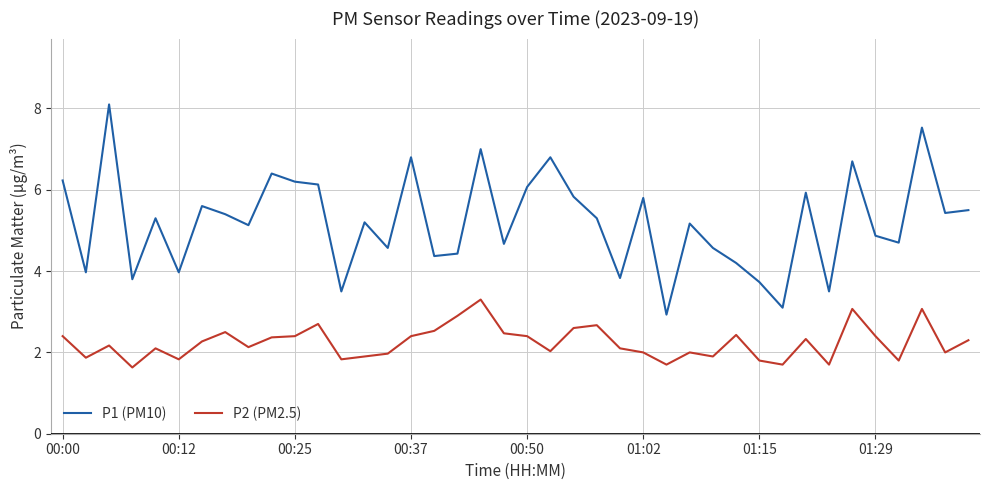

How many distinct data groups are displayed?

2